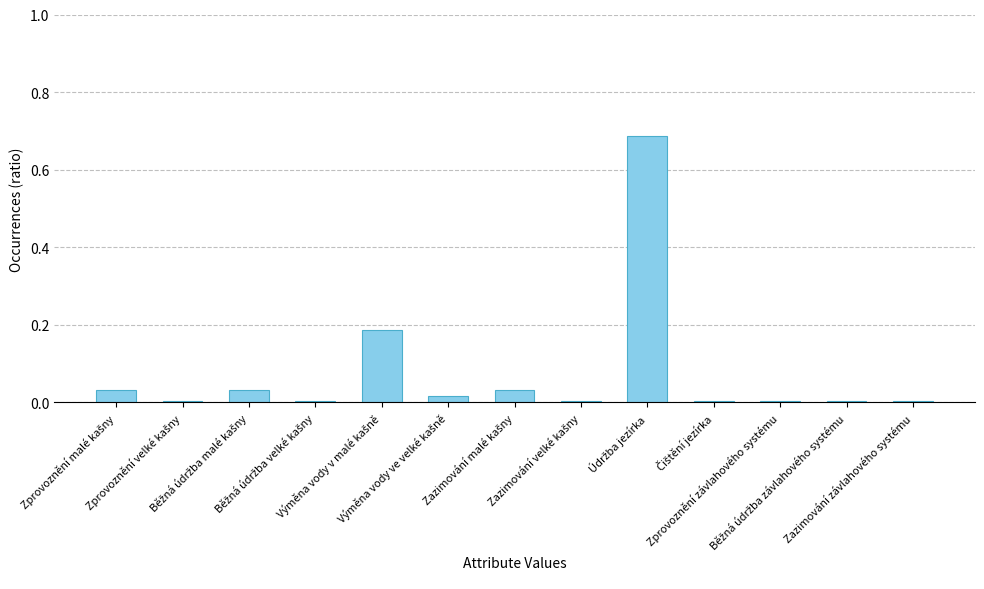

What is the sum of all values?

1.0